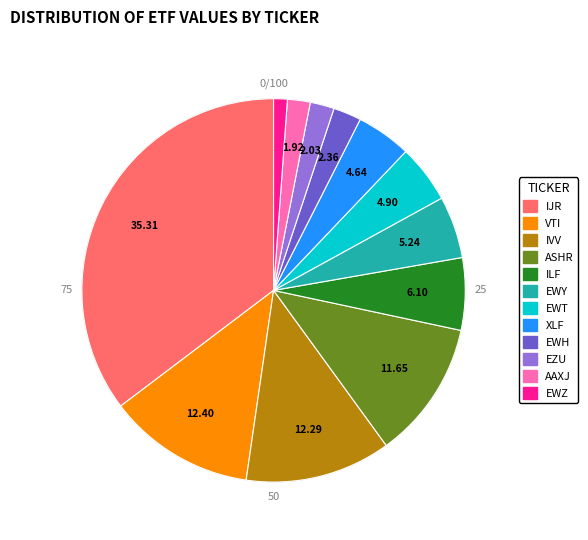

What percentage is the IVV slice, to the nearest percent?

12%